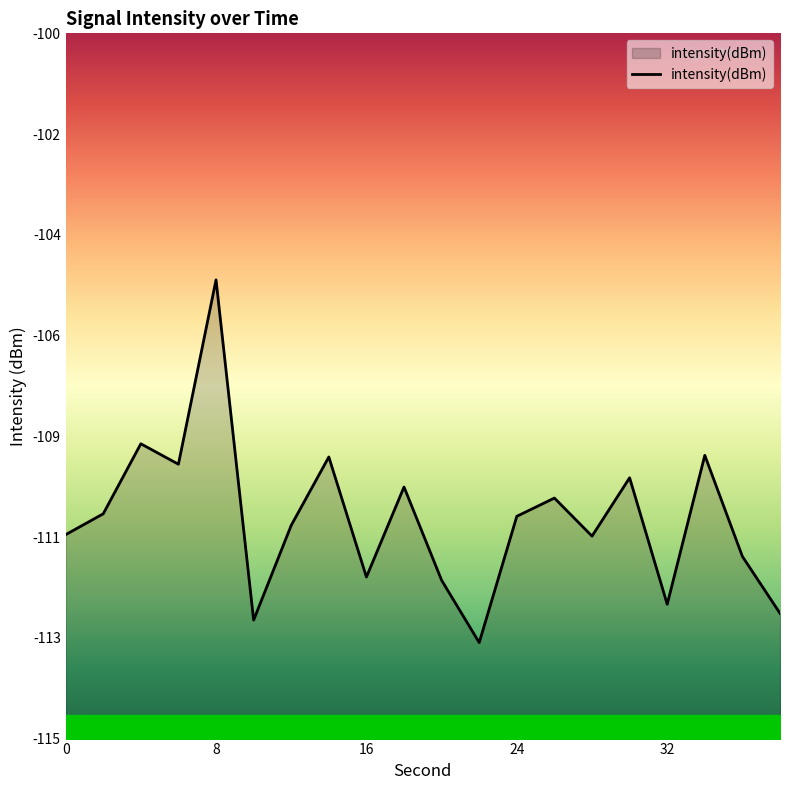

List the labels in order of value, largest first.

8, 4, 34, 14, 6, 30, 18, 26, 2, 24, 12, 0, 28, 36, 16, 20, 32, 38, 10, 22